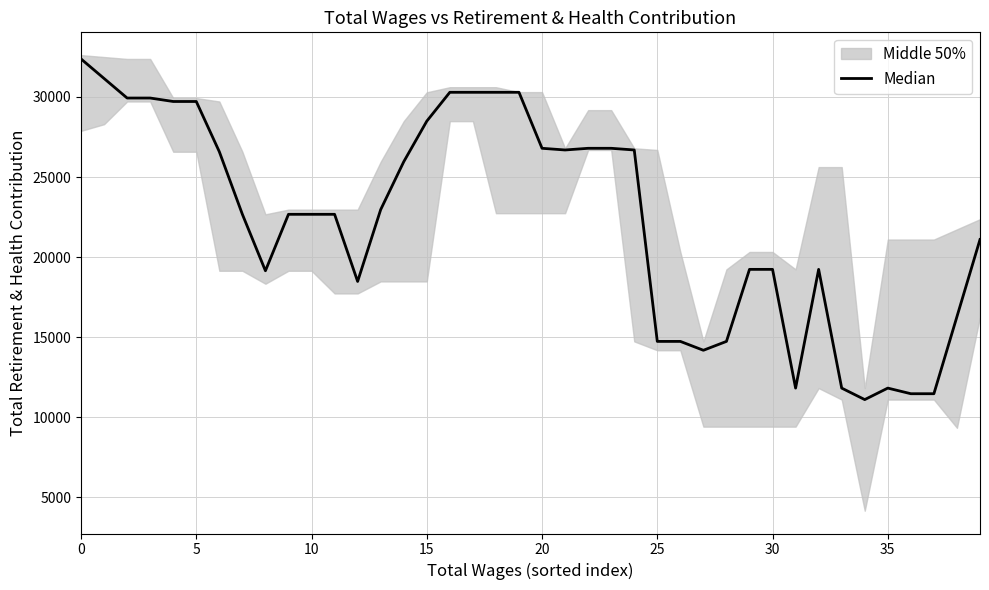

Is this an area chart (filled region under the line)?

No